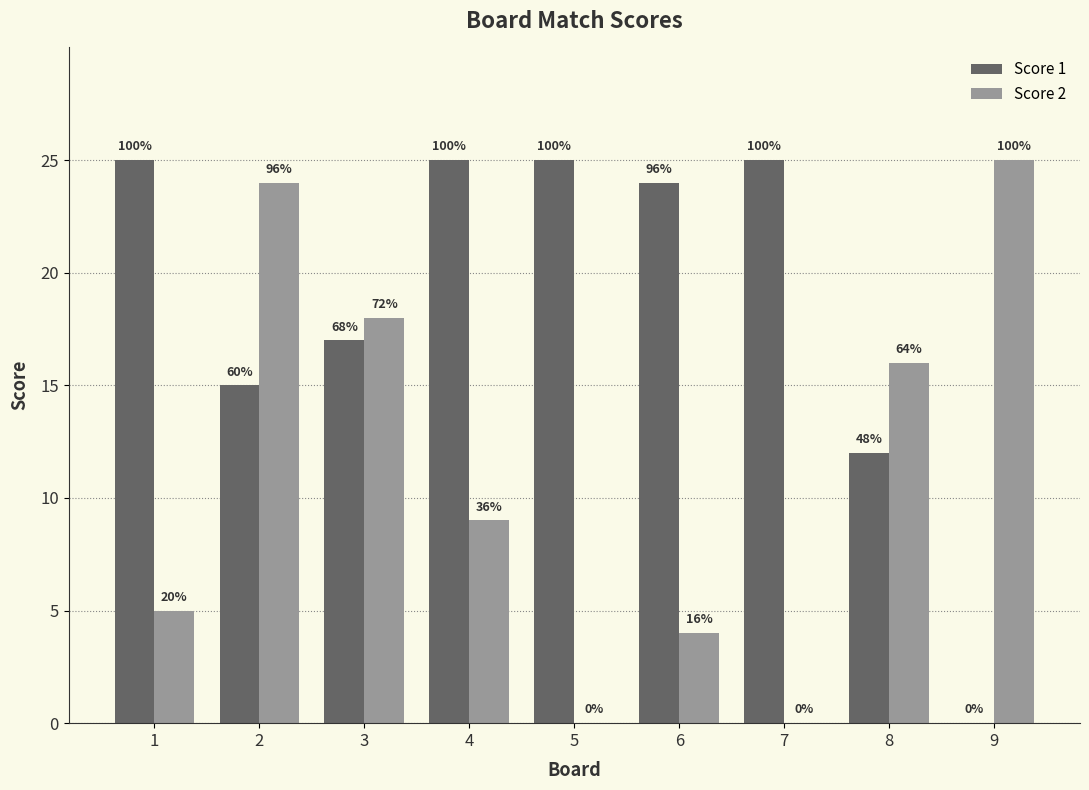

Are the bars horizontal?

No